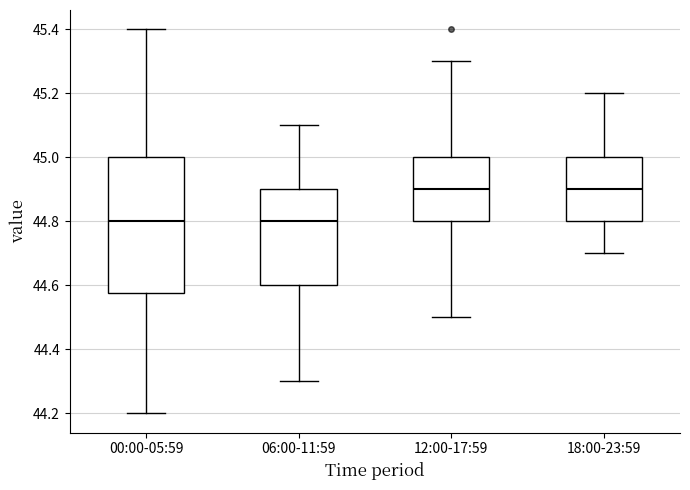

Reading left to right, read every box against the y-axis: the position of its median line, the range the box covers, and the ends of its whiskers. The values are not printed on the chart, so give them approximately, as read against the axis.

00:00-05:59: median 44.80, box 44.58 to 45.00, whiskers 44.20 to 45.40
06:00-11:59: median 44.80, box 44.60 to 44.90, whiskers 44.30 to 45.10
12:00-17:59: median 44.90, box 44.80 to 45.00, whiskers 44.50 to 45.30
18:00-23:59: median 44.90, box 44.80 to 45.00, whiskers 44.70 to 45.20